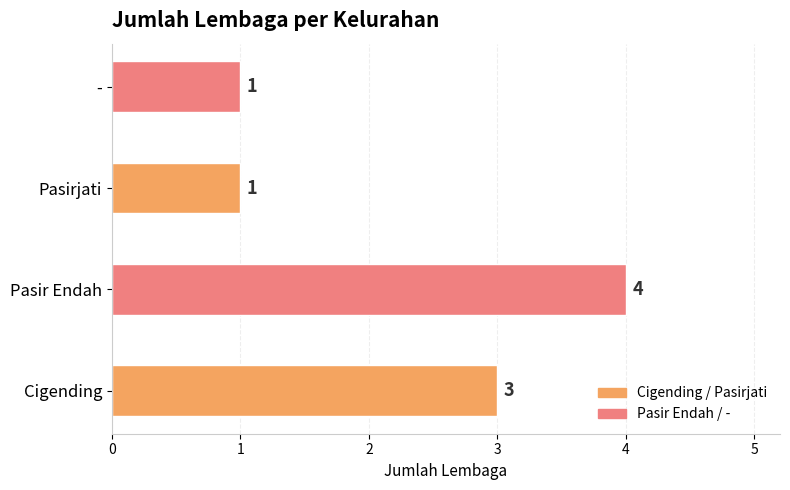

What is the approximate value at Pasir Endah?

4